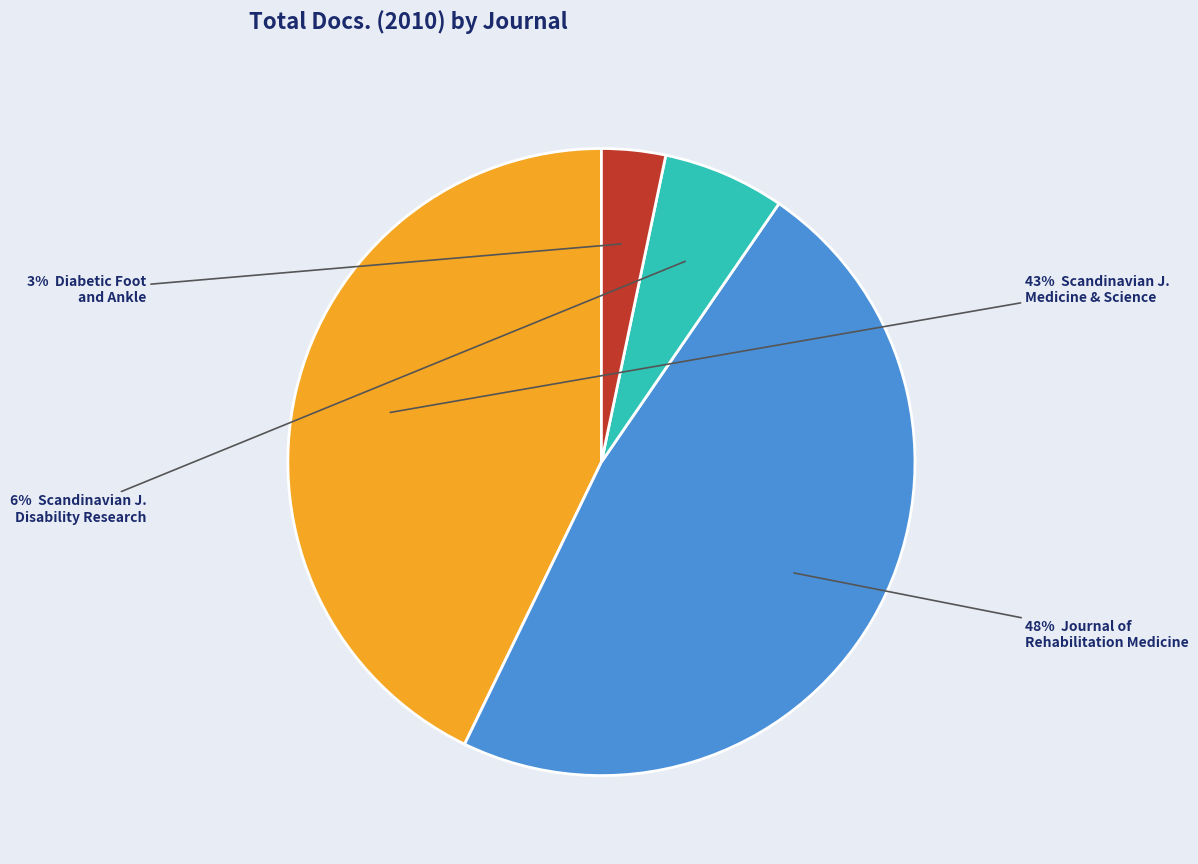

To the nearest percent, what is the average slice percentage?

25%